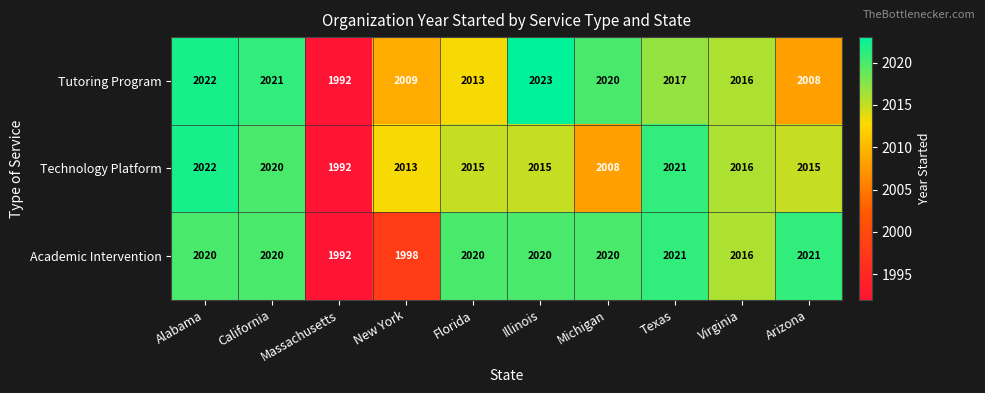

Which series changed the most between California and Massachusetts?

Tutoring Program